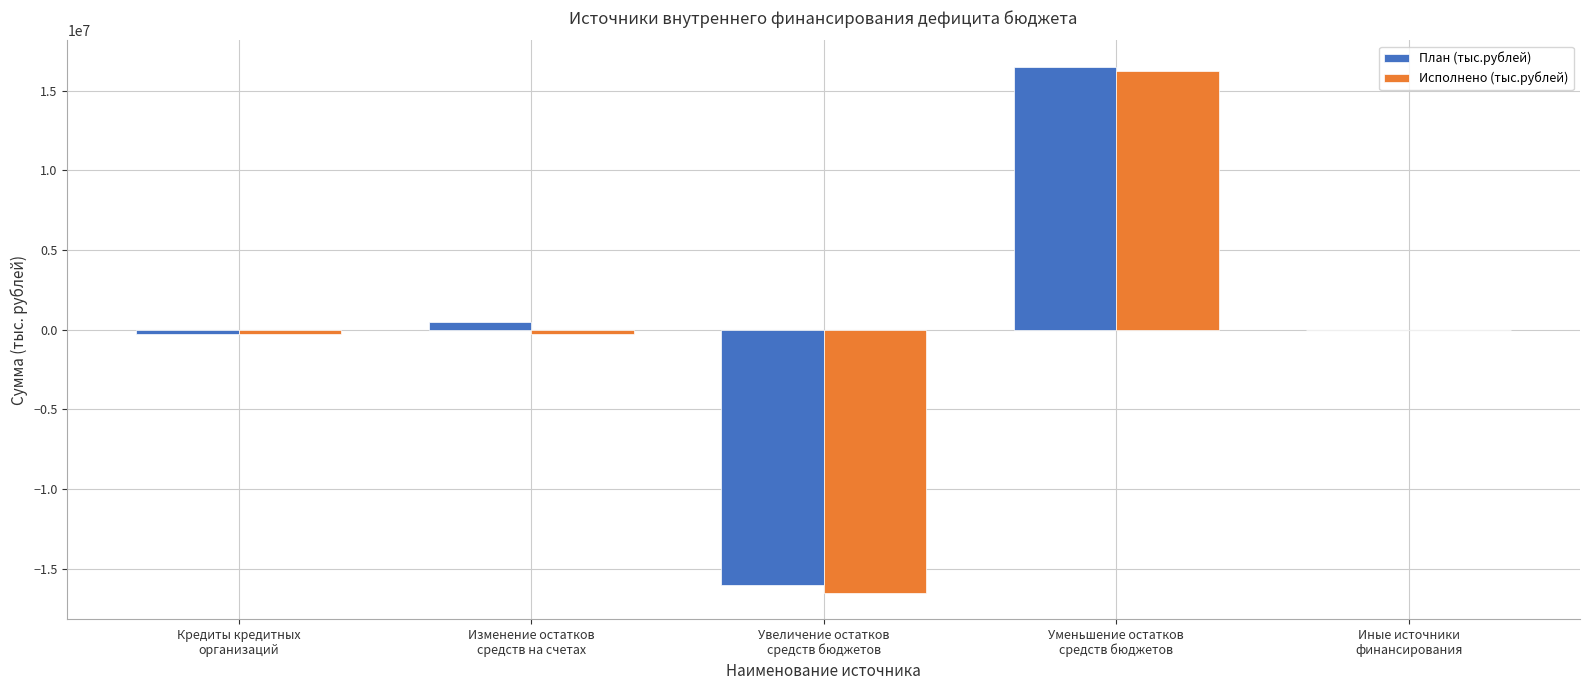

What is the highest value of the Исполнено (тыс.рублей) series?

16251632.9